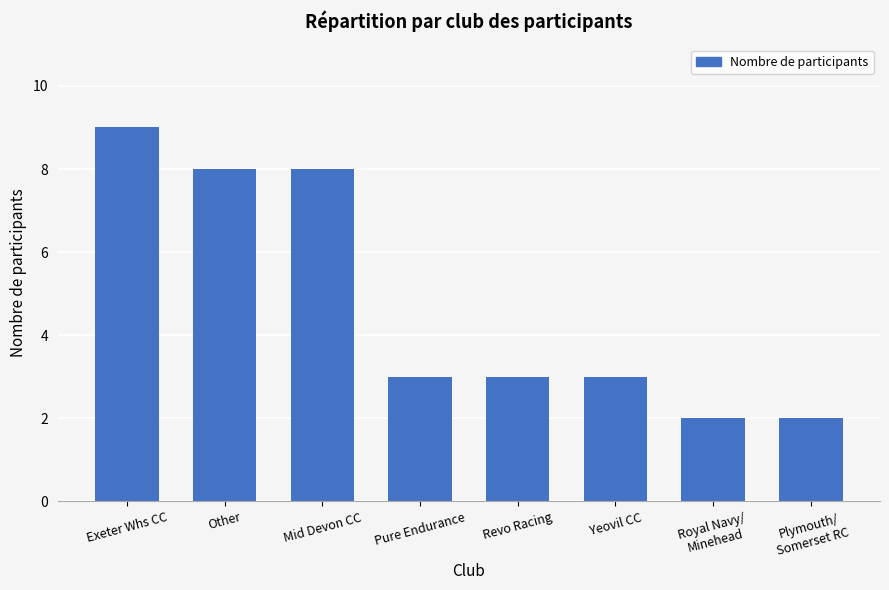

At which category does the chart reach its peak across all series?

Exeter Whs CC